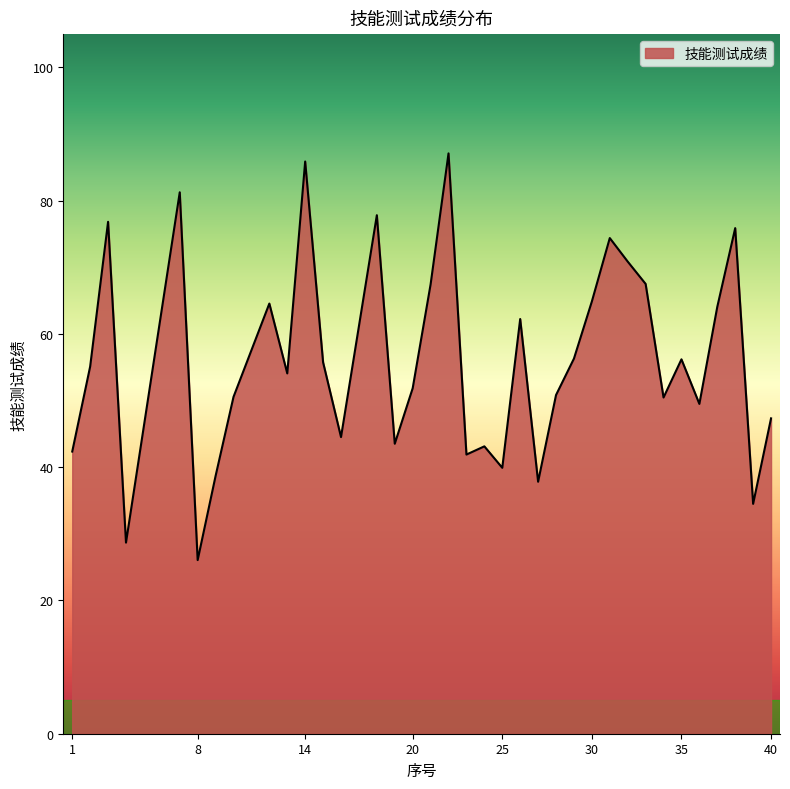

How many interior local peaks (higher than both neighbors) does the data have?

11